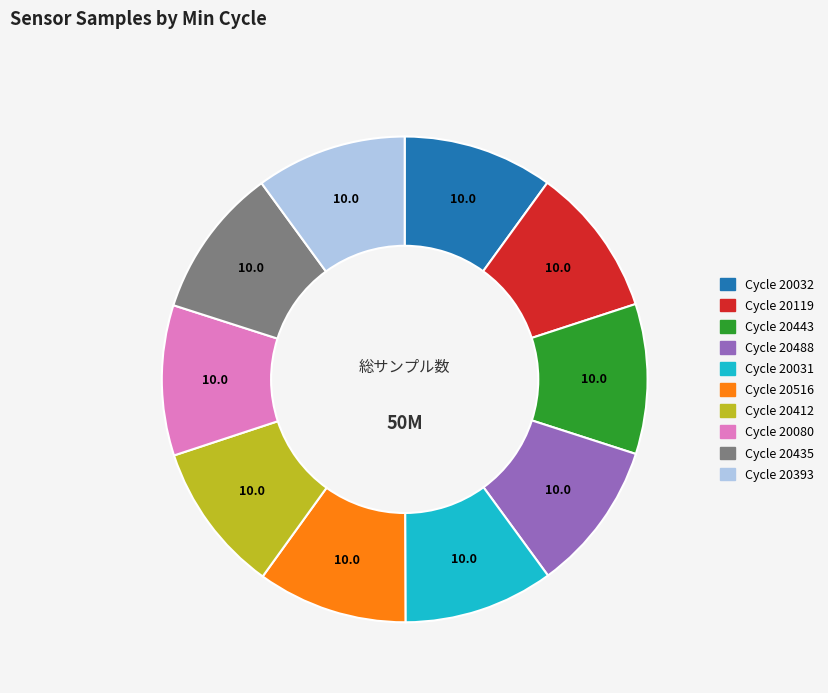

Is there any slice that represents more than half of the pie?

No